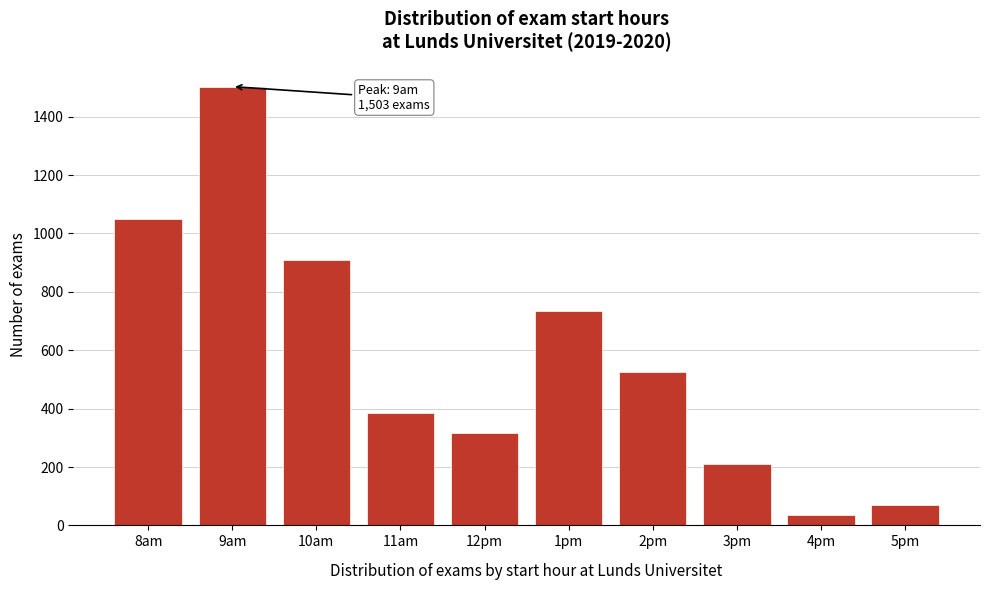

Reading left to right, what are all the values shown in this chart?

8am=1048	9am=1503	10am=909	11am=384	12pm=315	1pm=734	2pm=524	3pm=210	4pm=35	5pm=70